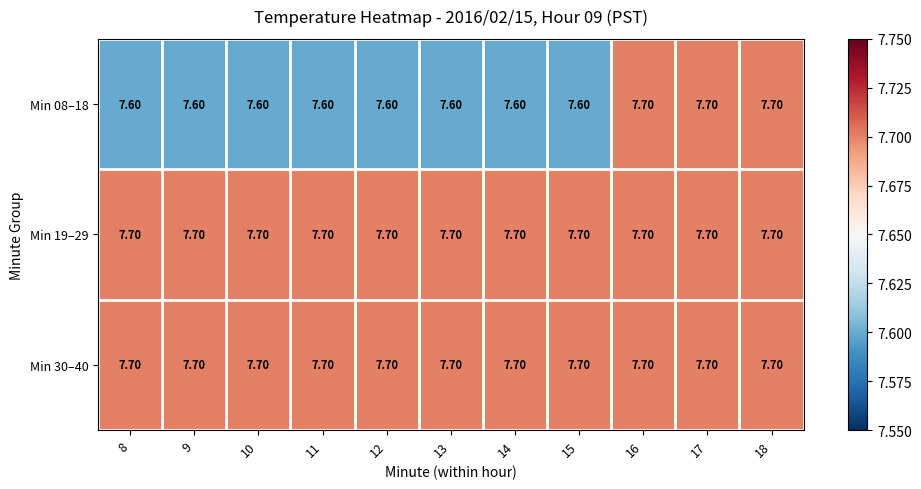

Which series has the largest range (max minus min)?

Min 08–18